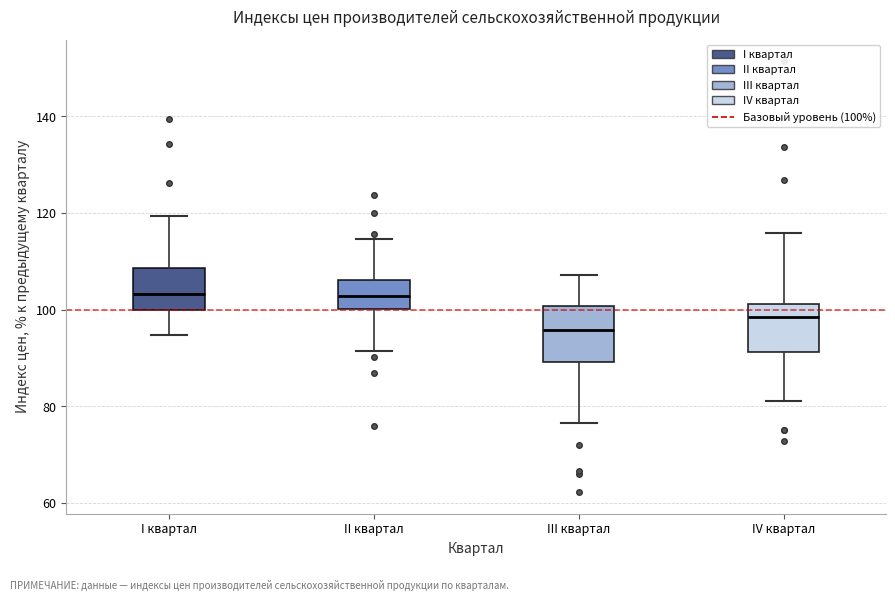

Reading left to right, transcribe this box plot: for each box, give where its median line is, the range the box spans, and where its two whiskers end, as read against the y-axis. The values are not printed on the chart, so give them approximately, as read against the axis.

I квартал: median 104, box 100 to 108, whiskers 94 to 120
II квартал: median 102, box 100 to 106, whiskers 92 to 114
III квартал: median 96, box 90 to 100, whiskers 76 to 108
IV квартал: median 98, box 92 to 102, whiskers 82 to 116